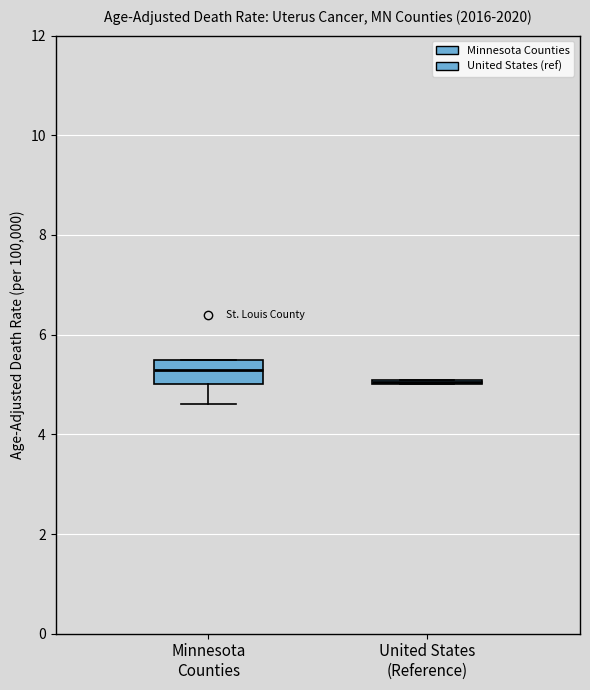

Which box is the tallest, from its lower edge to its upper edge?

Minnesota Counties